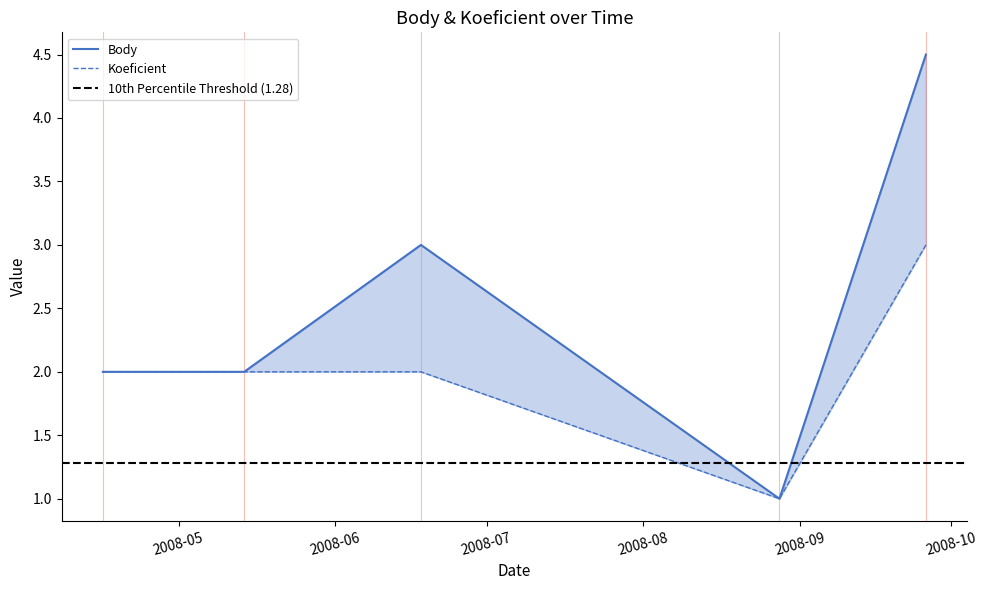

How many values in the Koeficient series exceed 2?

1